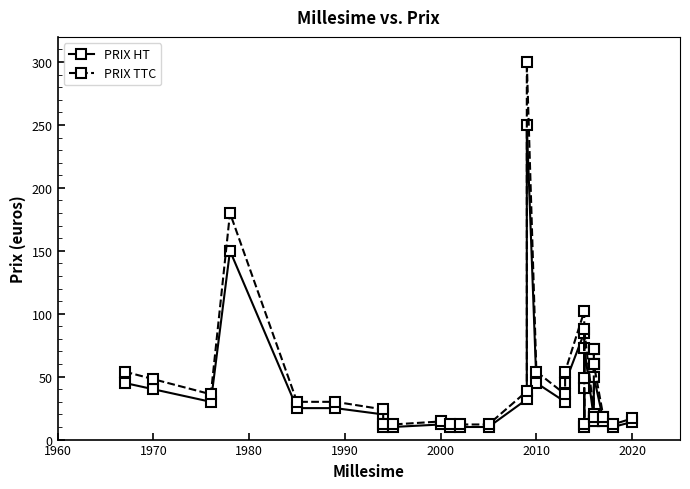

How many categories are shown in the chart?

32